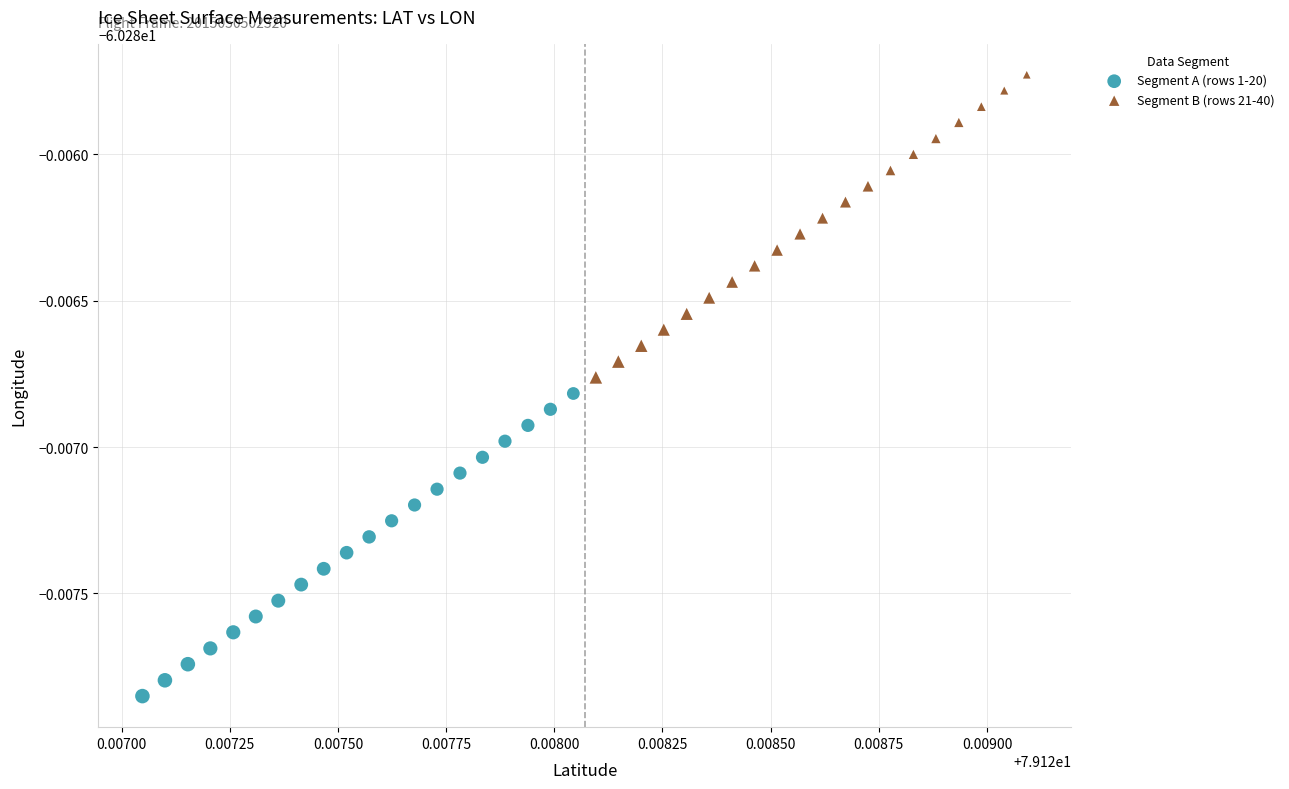

Which series reaches the maximum Y coordinate?

Segment B (rows 21-40)